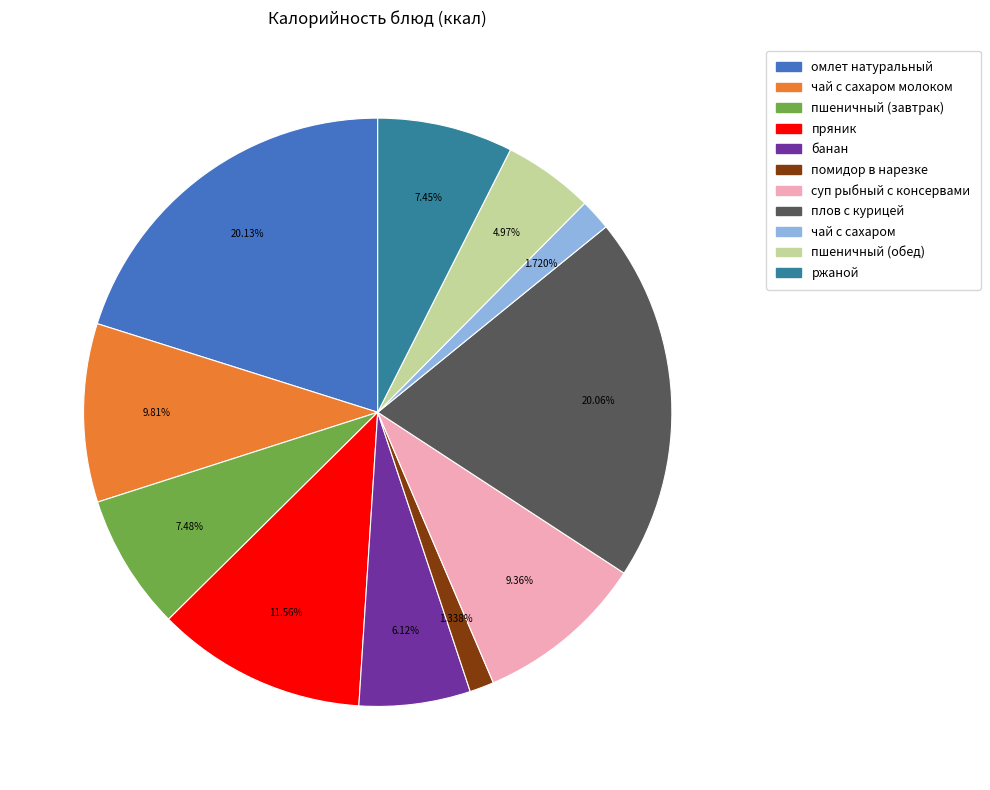

Is there a majority slice in this chart?

No